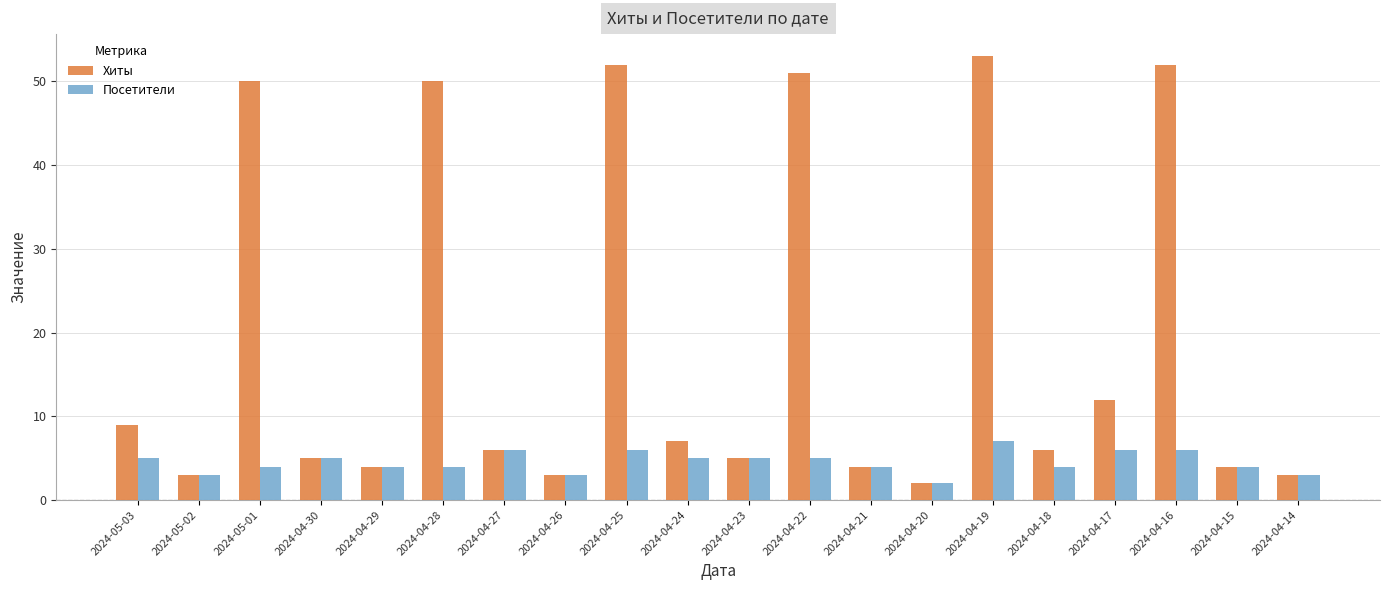

What is the sum of all Посетители values?

91